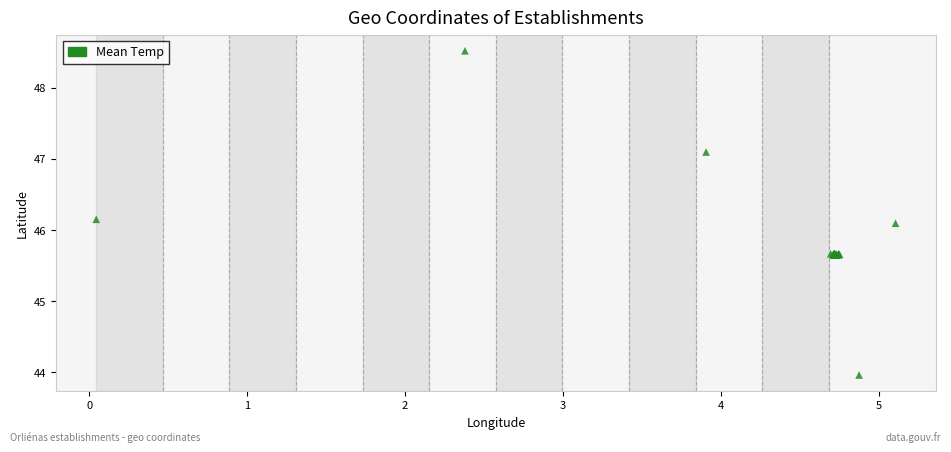

What Y value in the scatter plot is closest to 46?

46.1